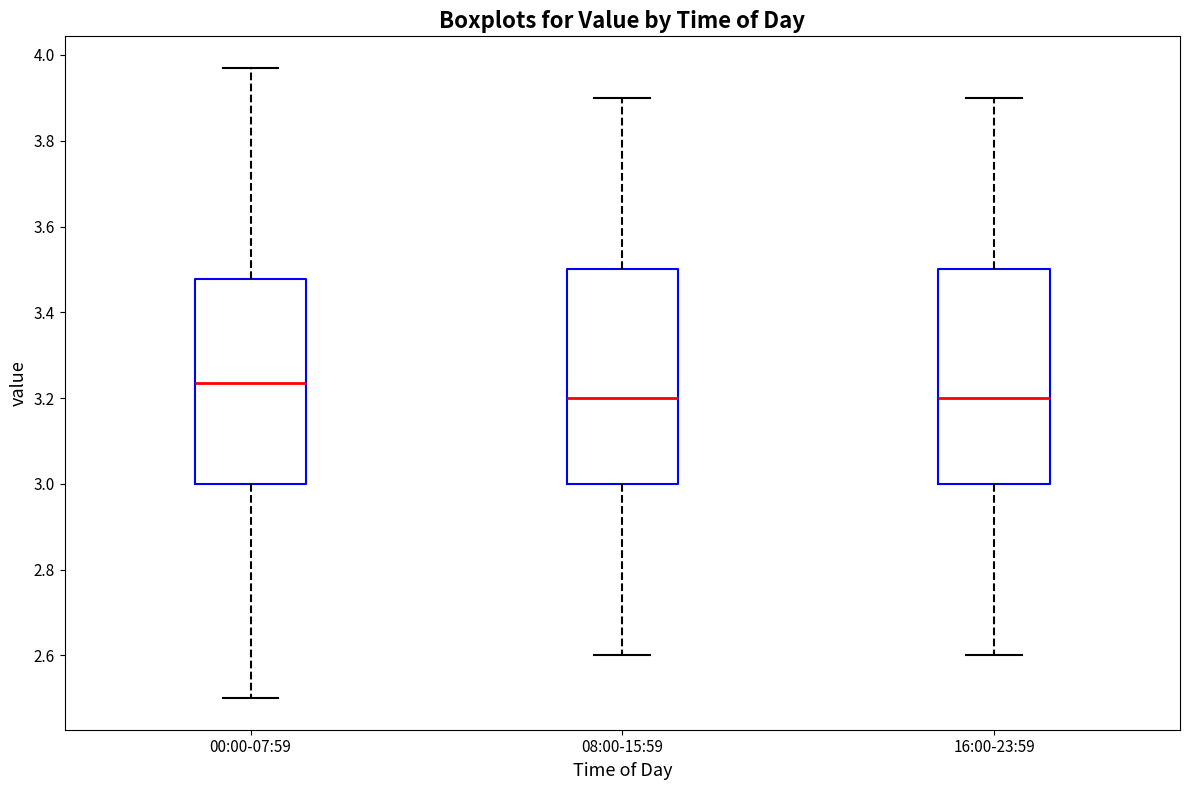

Reading left to right, read every box against the y-axis: the position of its median line, the range the box covers, and the ends of its whiskers. The values are not printed on the chart, so give them approximately, as read against the axis.

00:00-07:59: median 3.24, box 3.00 to 3.48, whiskers 2.50 to 3.98
08:00-15:59: median 3.20, box 3.00 to 3.50, whiskers 2.60 to 3.90
16:00-23:59: median 3.20, box 3.00 to 3.50, whiskers 2.60 to 3.90